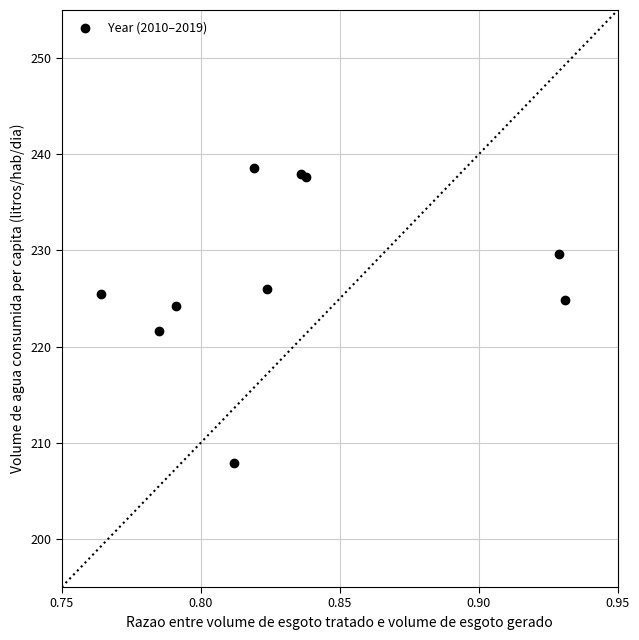

What is the average X value?

0.8